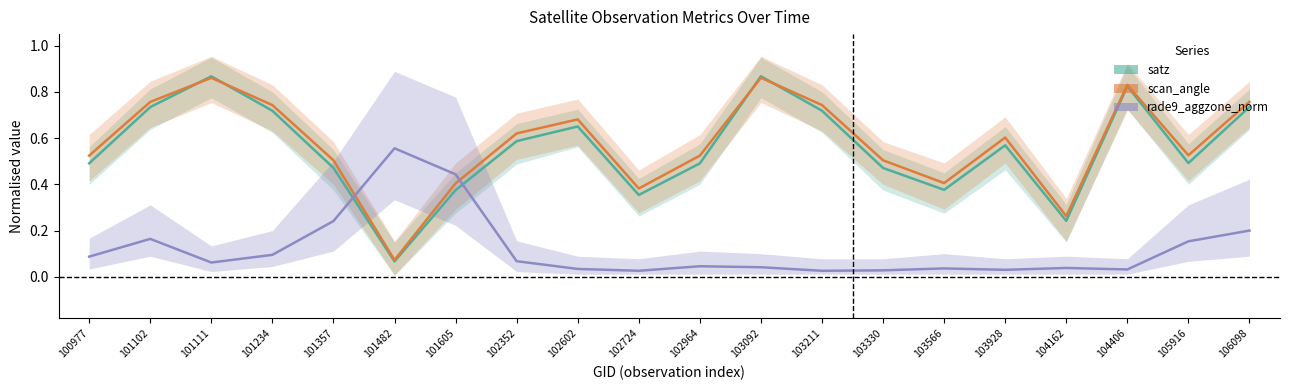

How many interior local valleys does the scan_angle series have?

5